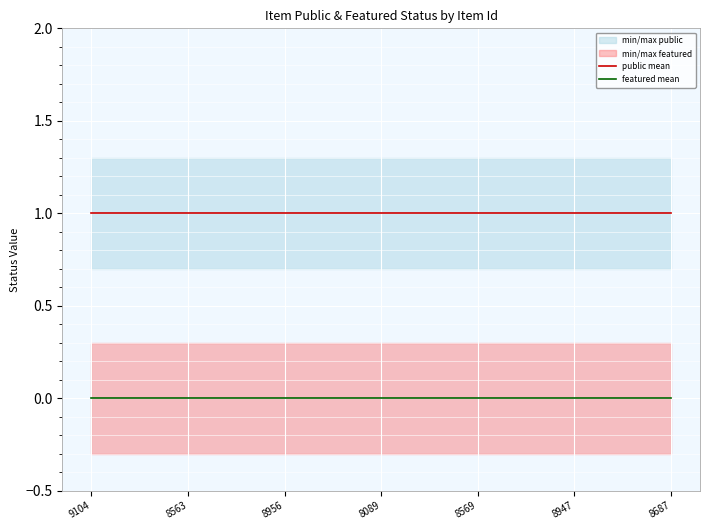

At how many categories does at least one series exceed 0?

7